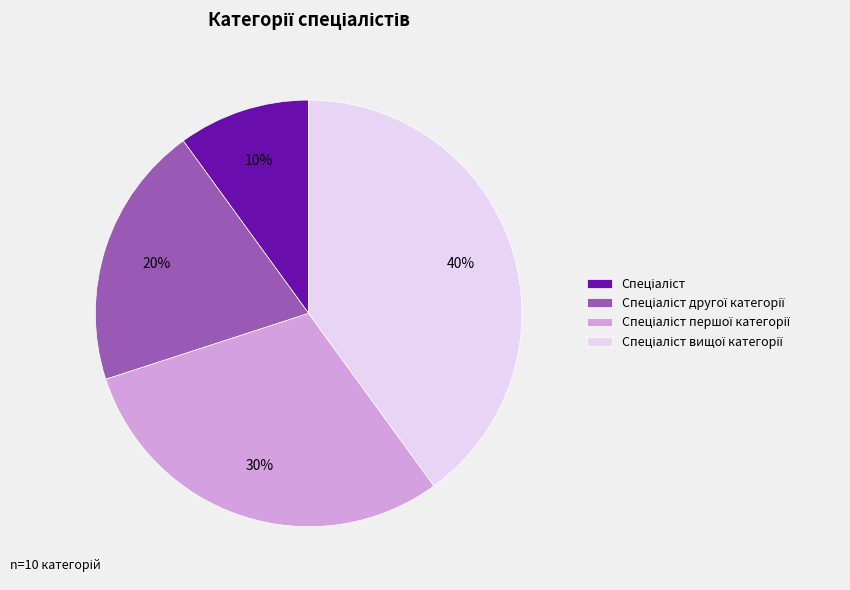

To the nearest percent, what is the difference between the largest and smallest slice percentages?

30%